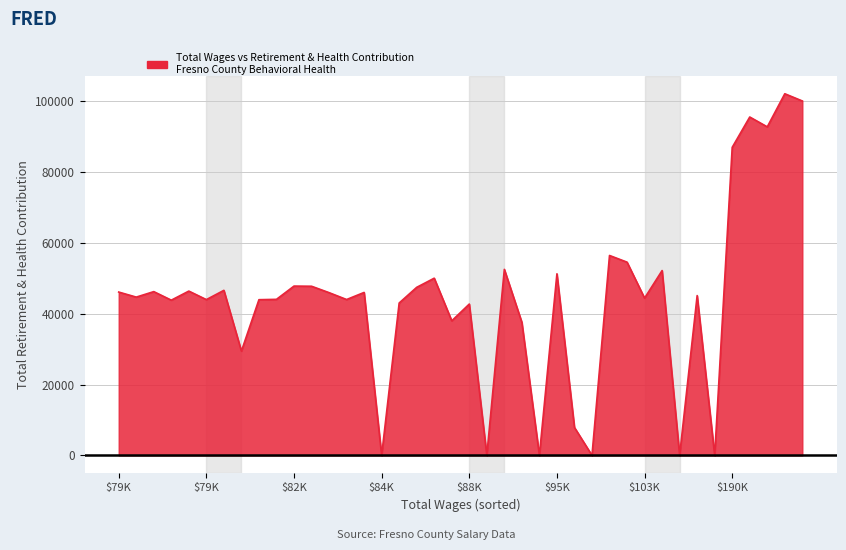

What is the maximum value shown in the chart?

102186